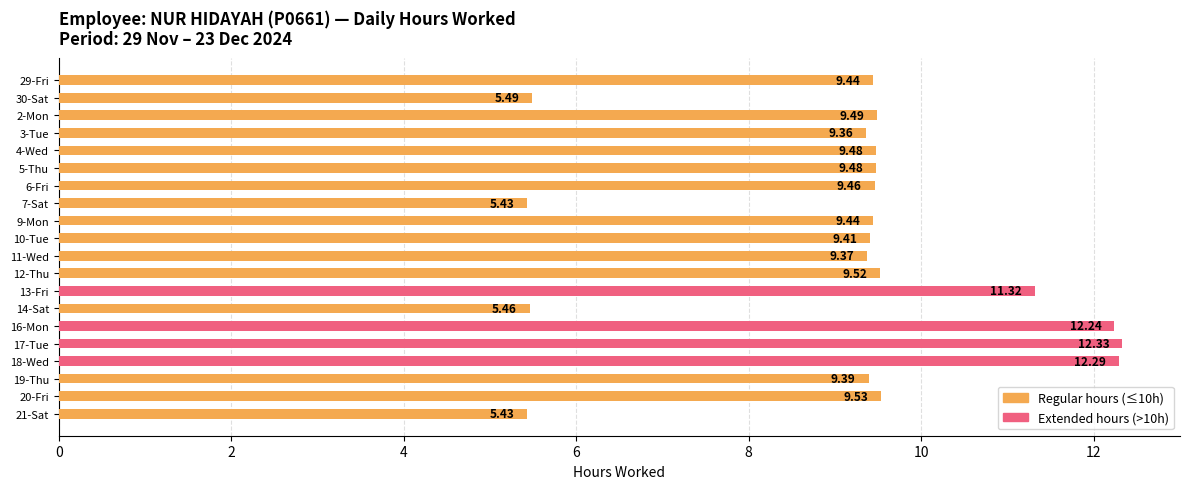

What is the average value?

9.2